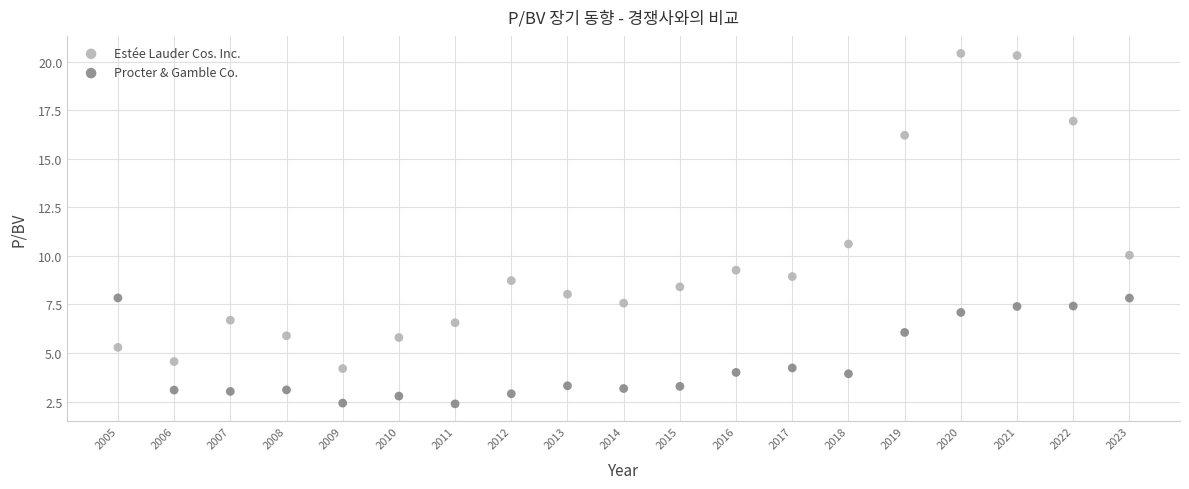

Across all data points, what is the range of Y values (max minus min)?

18.1